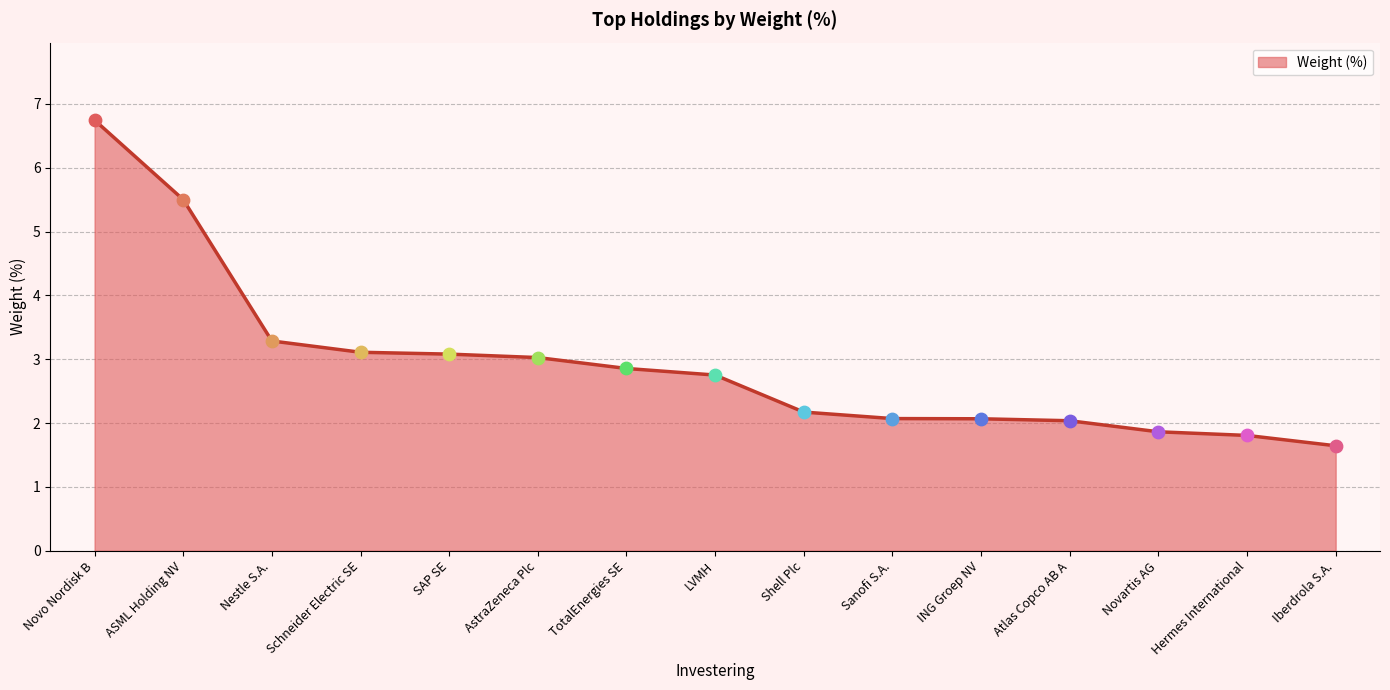

What is the change in value from ASML Holding NV to Schneider Electric SE?

-2.4